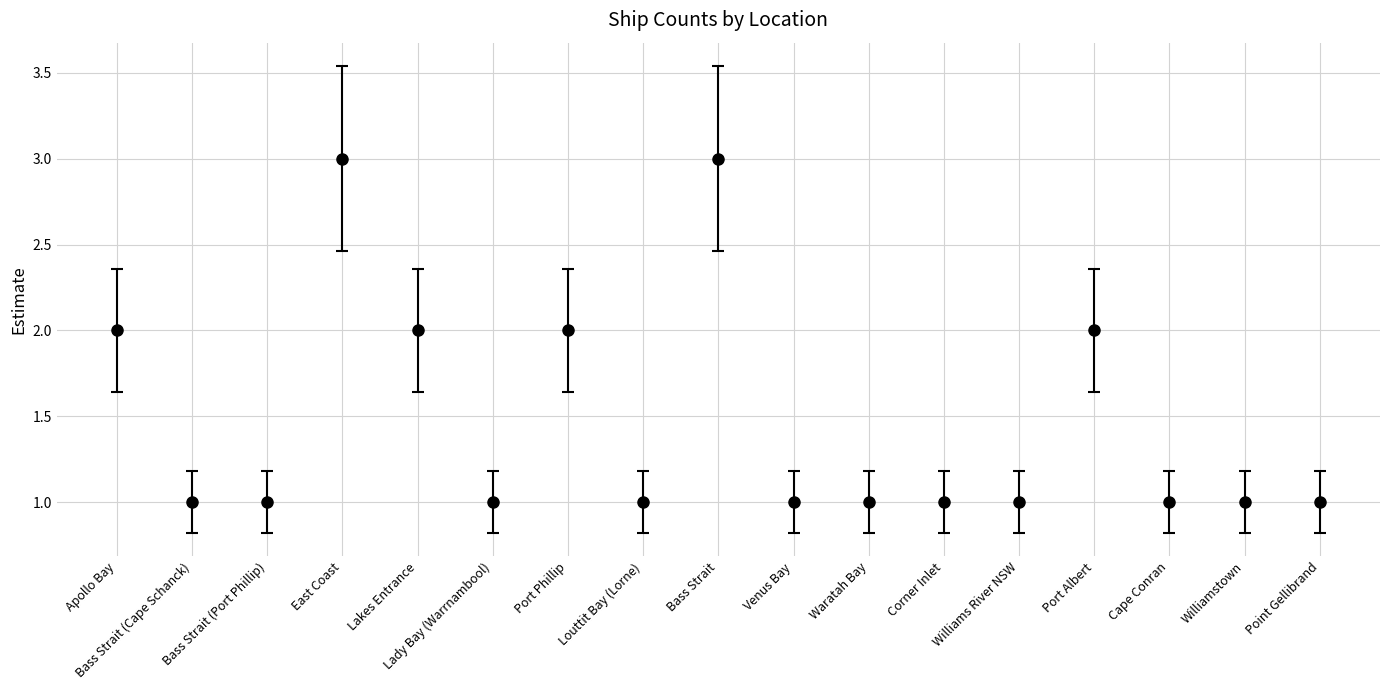

True or false: the data shows 1 at Lady Bay (Warrnambool).

True